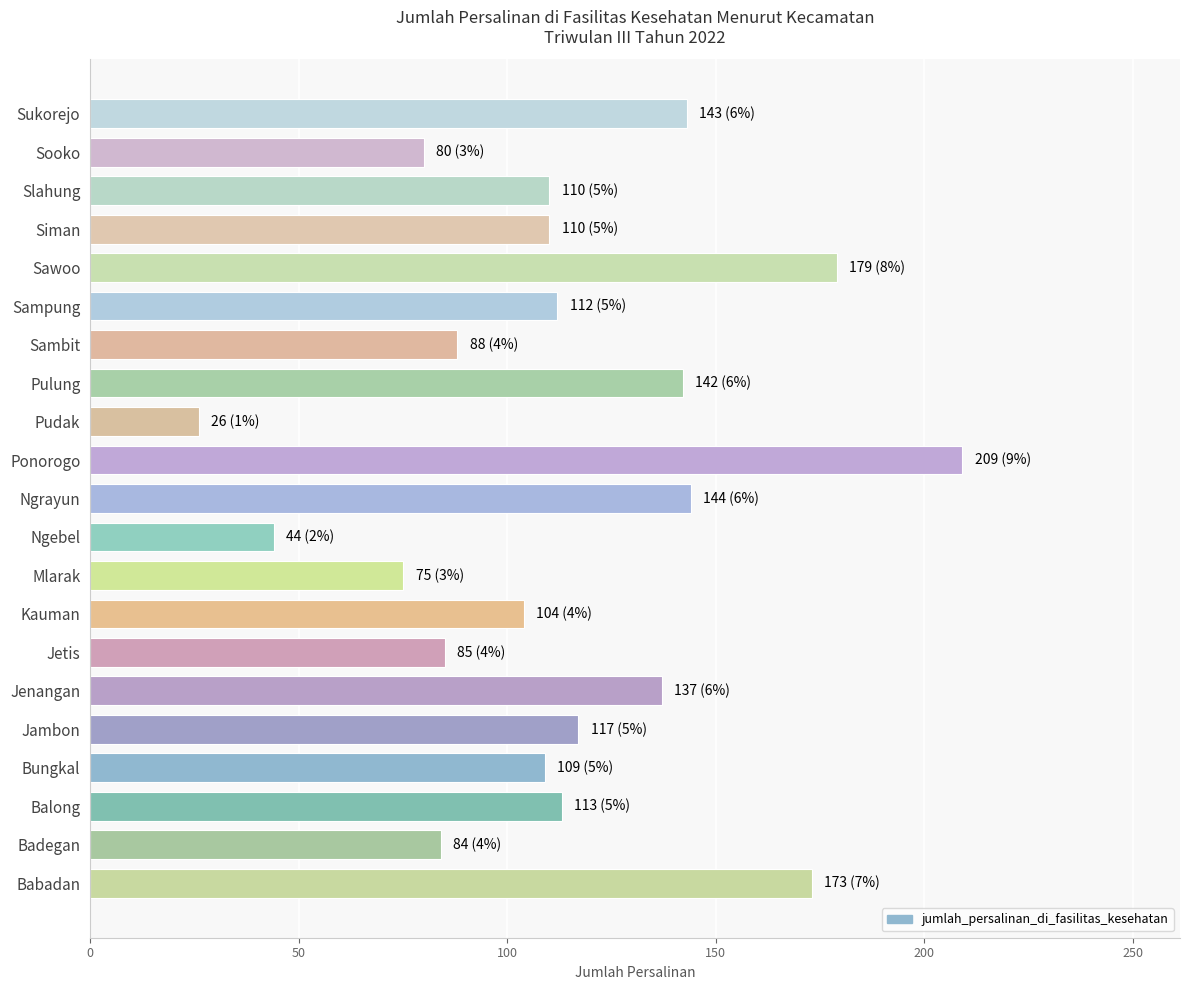

Which label corresponds to the smallest value in the chart?

Pudak